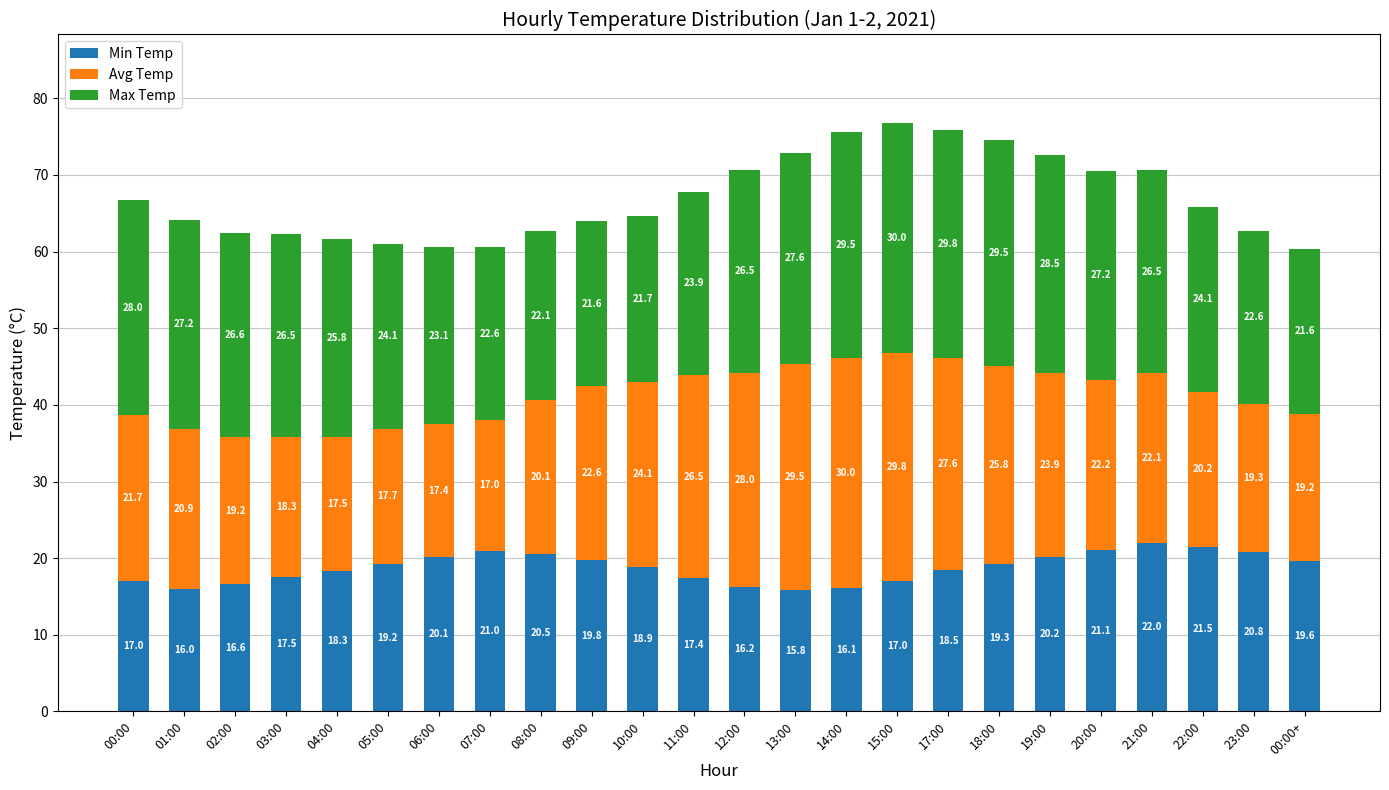

At which label does Min Temp reach its peak?

21:00